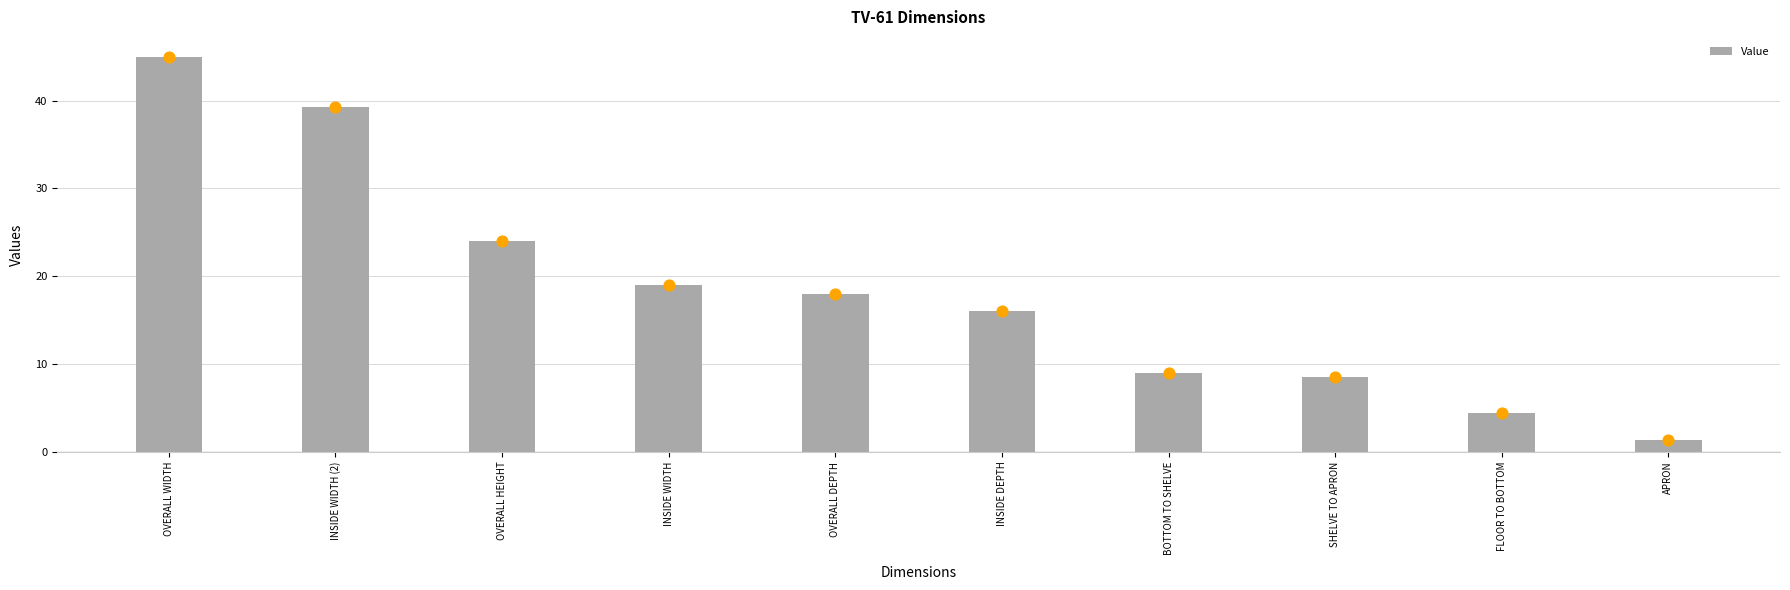

Which has a higher value, SHELVE TO APRON or INSIDE DEPTH?

INSIDE DEPTH